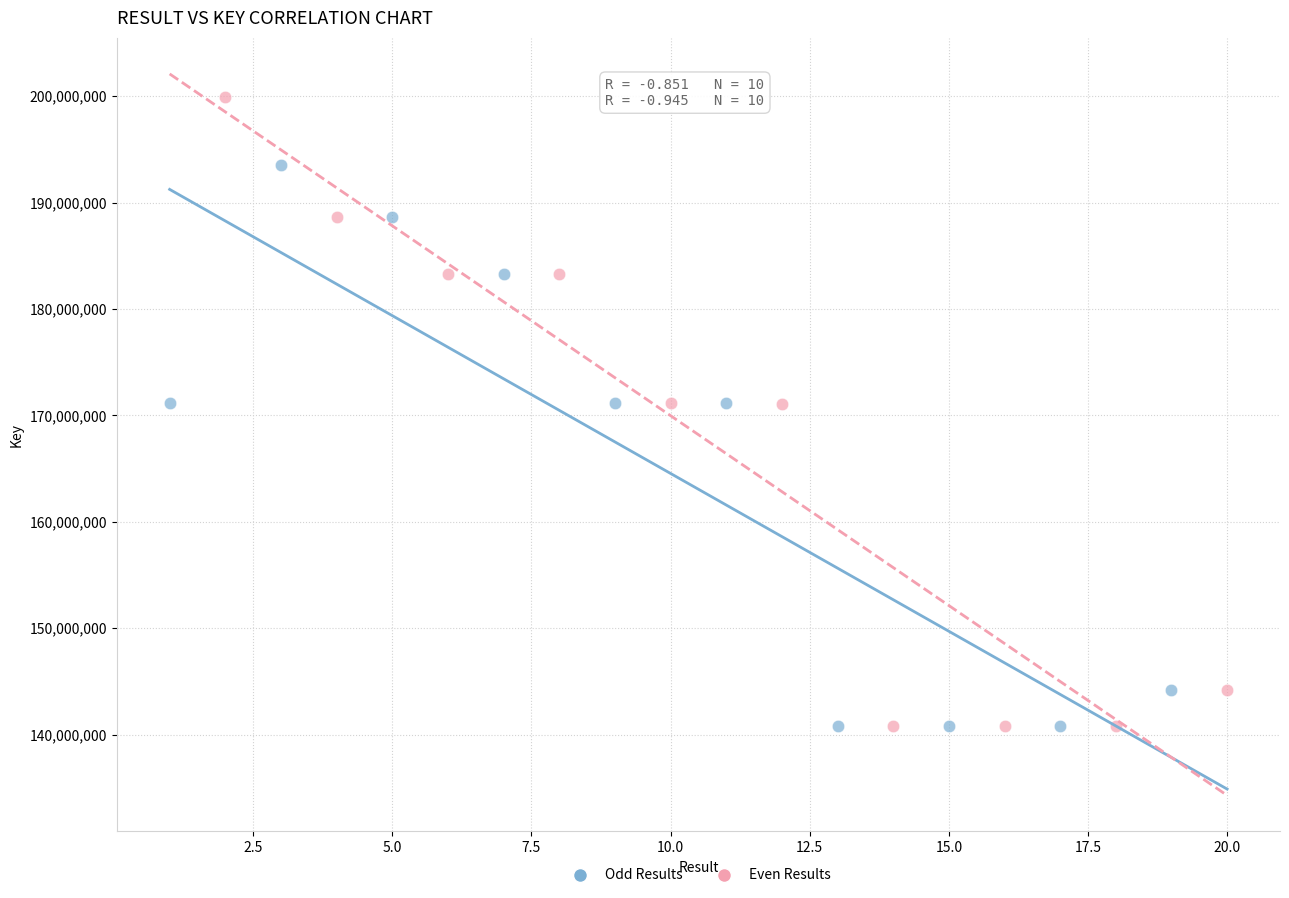

Which series reaches the maximum Y coordinate?

Even Results